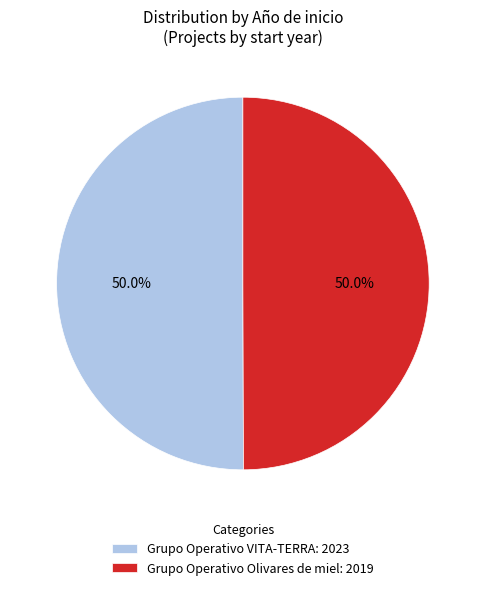

What percentage is the Grupo Operativo VITA-TERRA slice, to the nearest percent?

50%